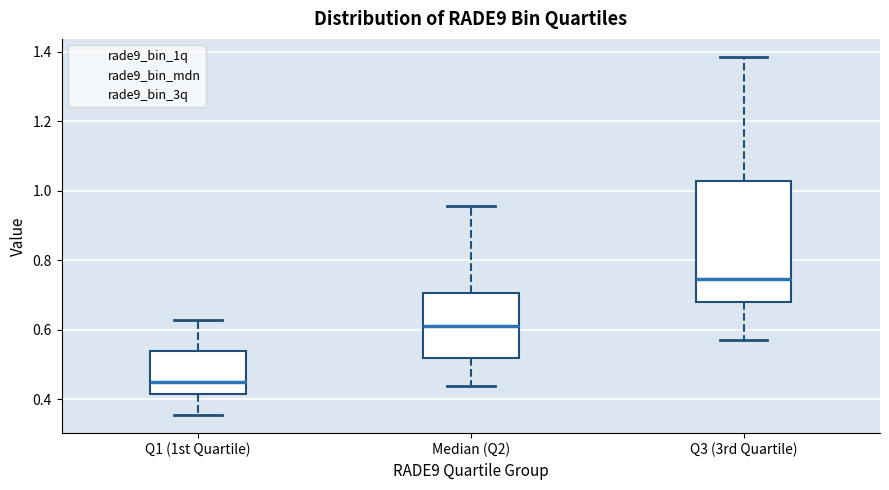

Which box has the lowest median line?

Q1 (1st Quartile)